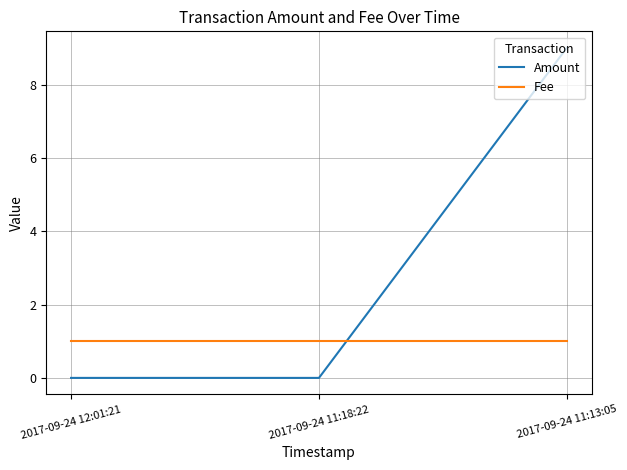

The Amount series shows 0 at 2017-09-24 11:18:22. True or false?

True